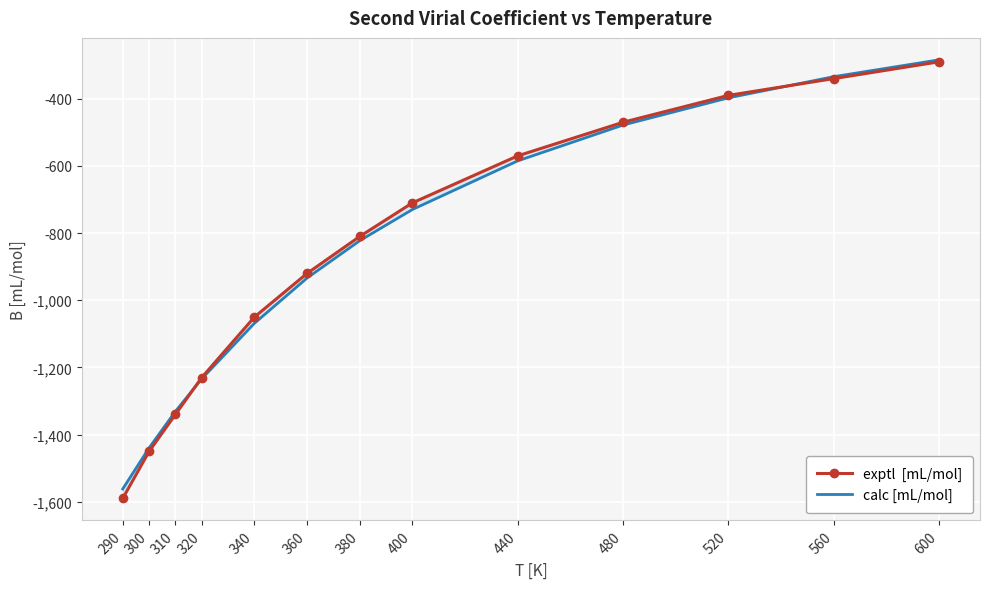

What is the difference between the highest and lowest values at 290?

28.2